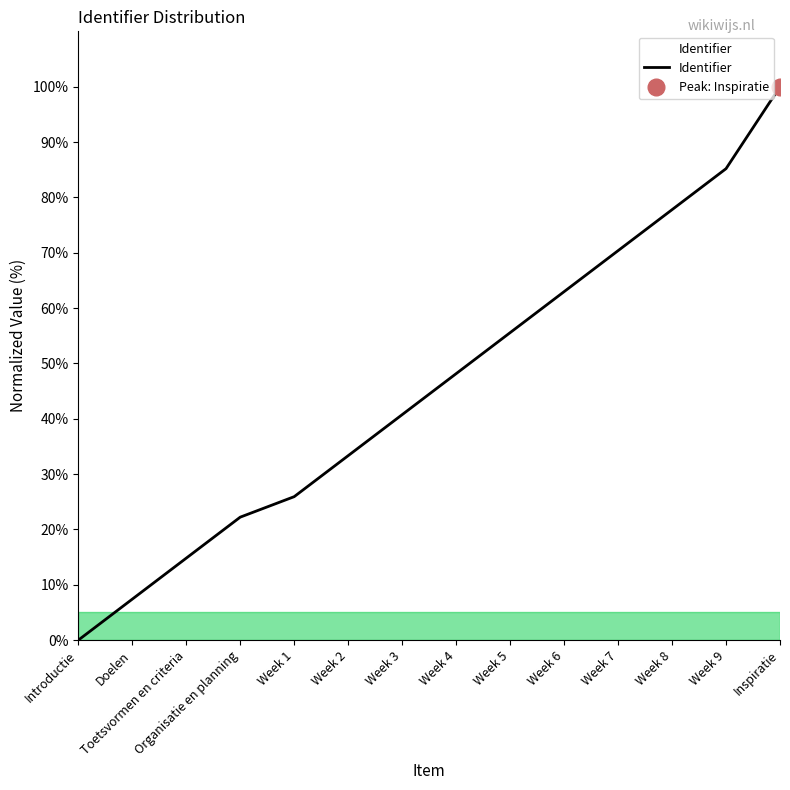

At which category does the chart reach its minimum across all series?

Introductie